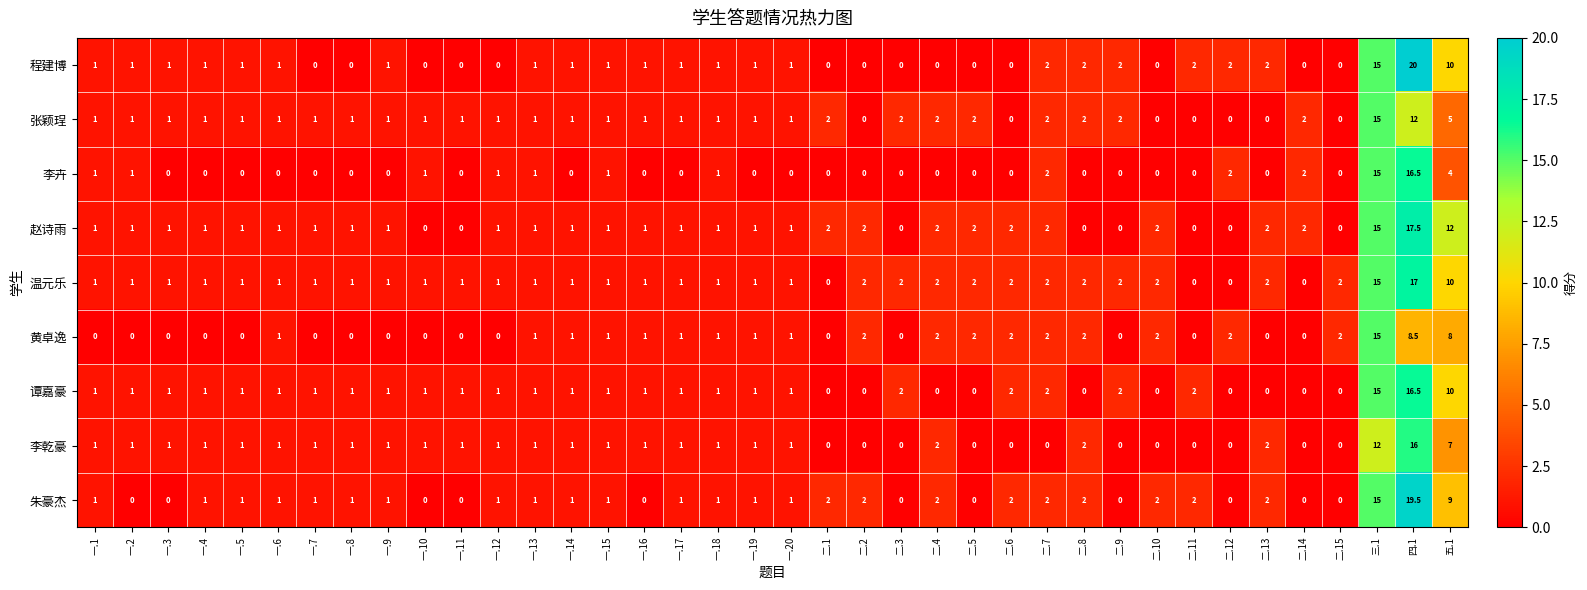

What is the spread (max minus min) of values at 二.7?

2.0